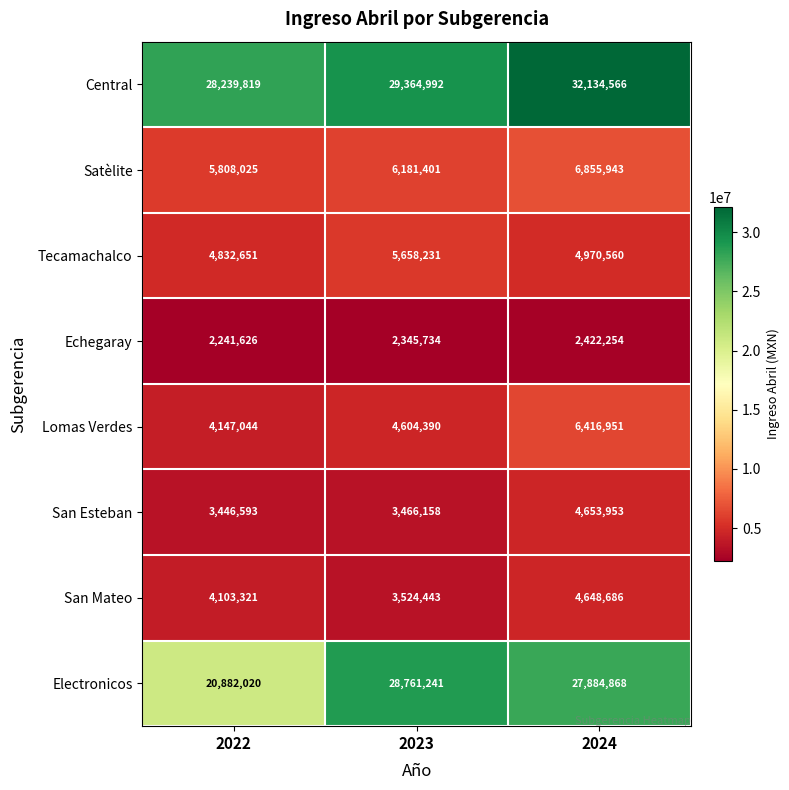

Where does the Electronicos series first go above 27884868?

2023